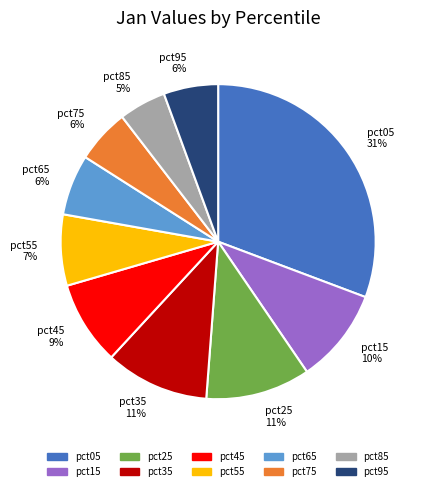

Is the sum of pct05 and pct75 greater than half?

No